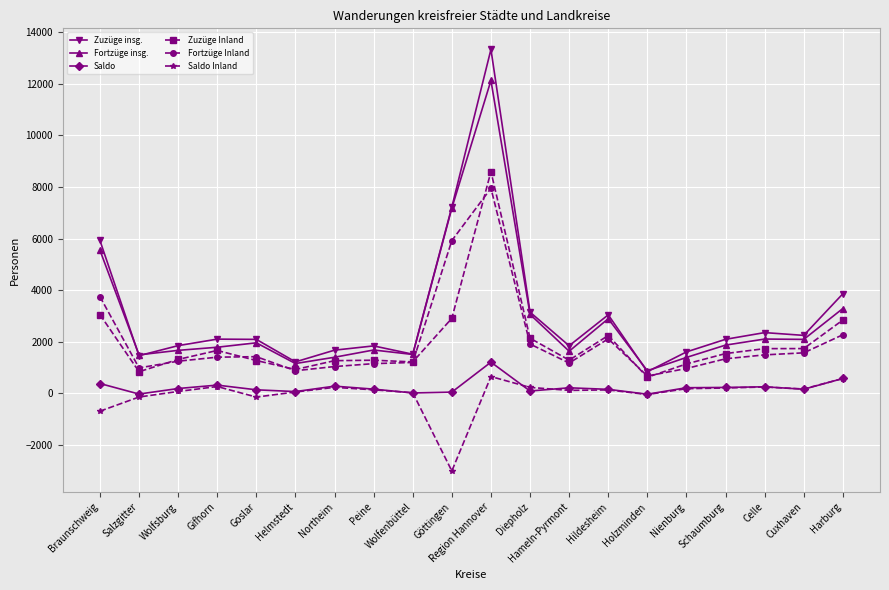

True or false: Saldo Inland and Fortzüge insg. intersect in this chart.

False